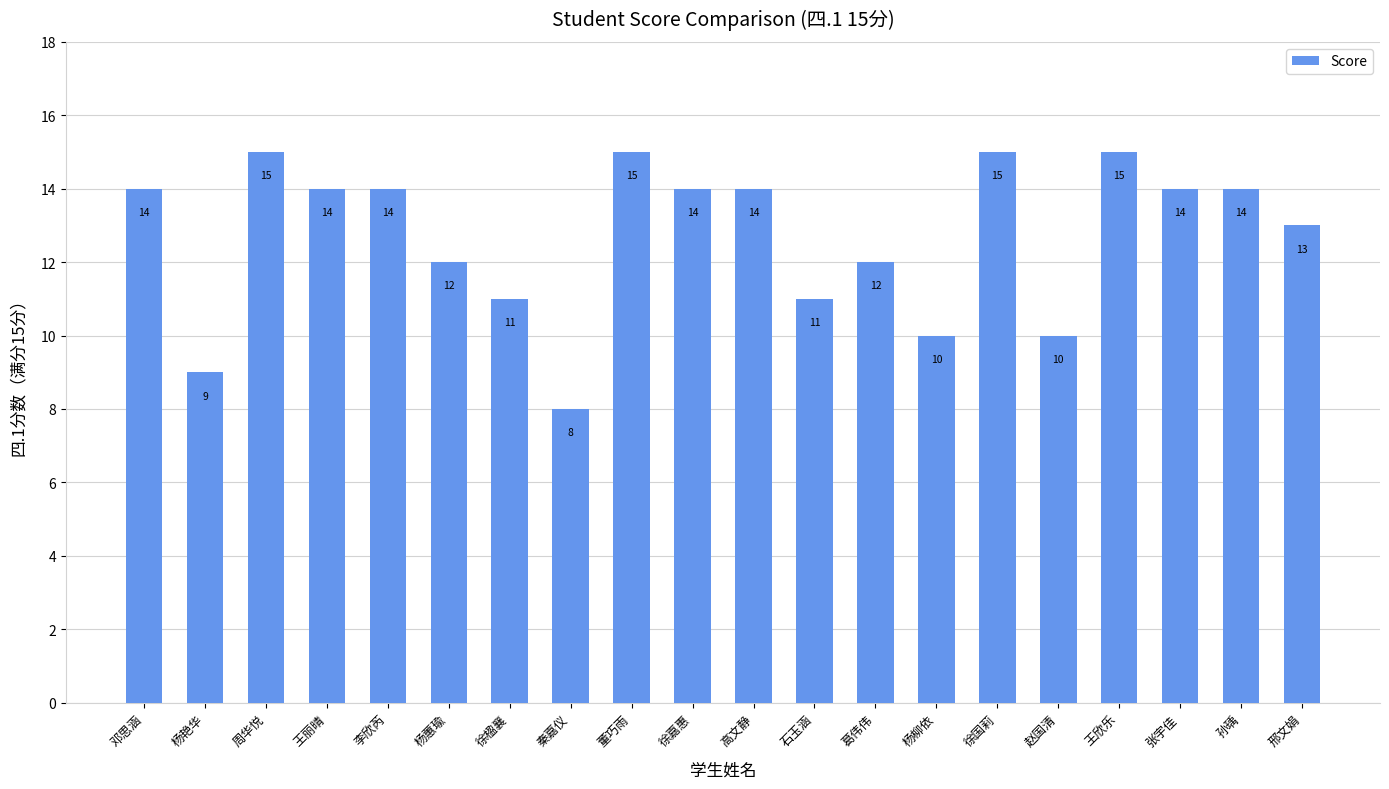

Is it true that the value at 李欣芮 is 22?

False